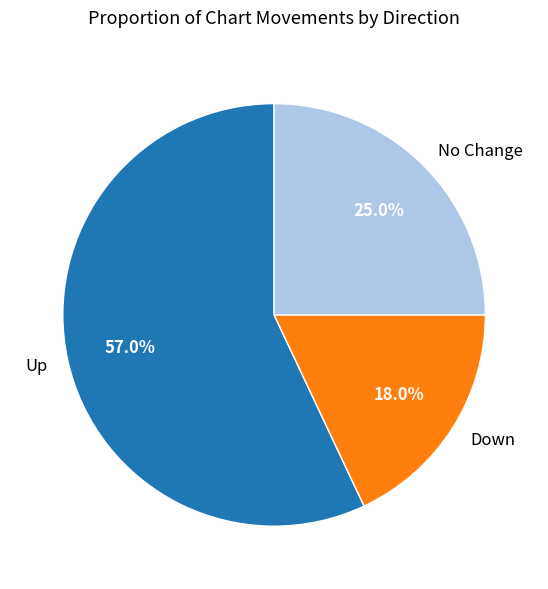

Is the sum of Up and Down greater than half?

Yes